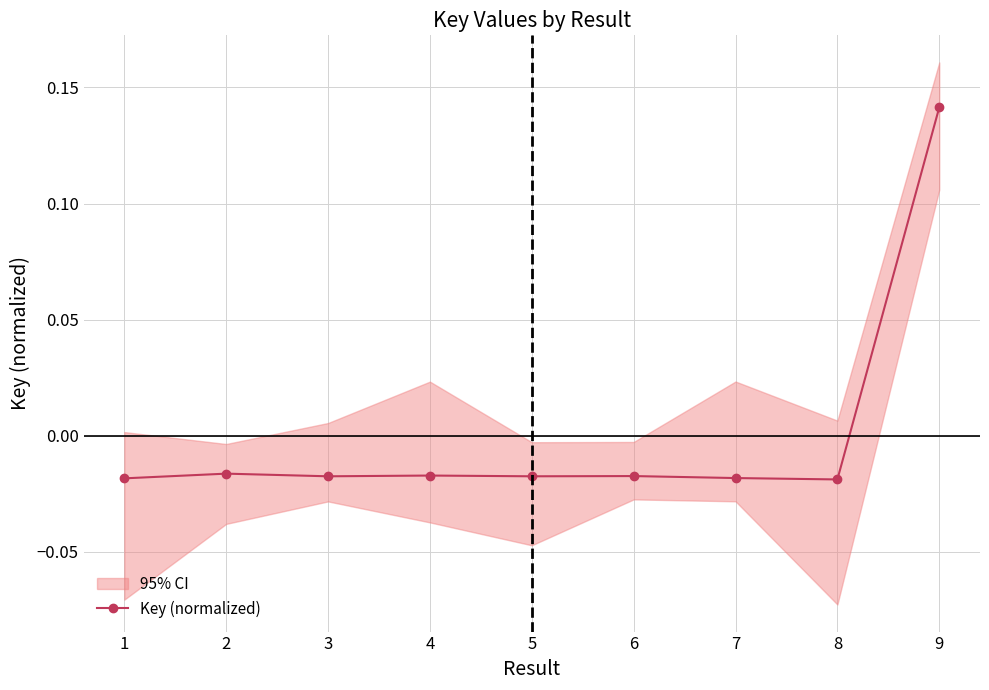

Rank the categories by value from highest to lowest.

9, 2, 4, 6, 5, 3, 7, 1, 8